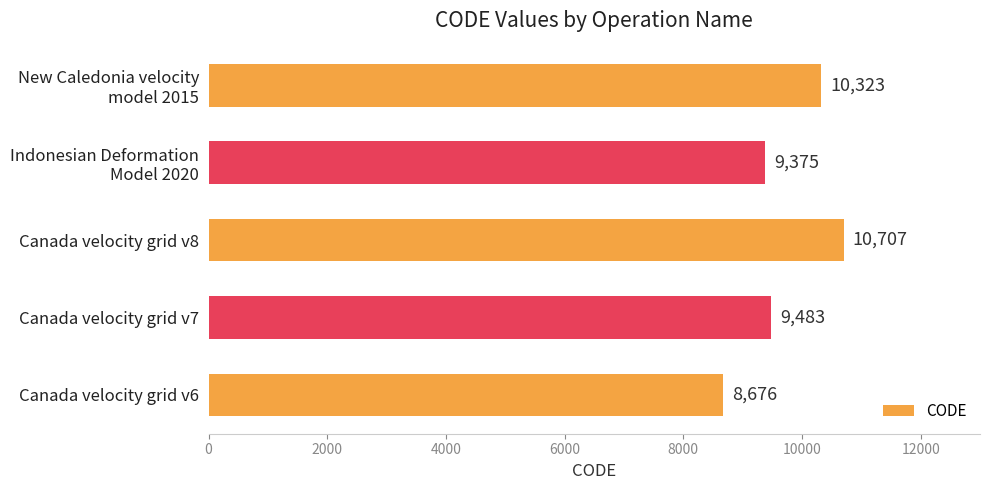

Rank the categories by value from lowest to highest.

Canada velocity grid v6, Indonesian Deformation
Model 2020, Canada velocity grid v7, New Caledonia velocity
model 2015, Canada velocity grid v8